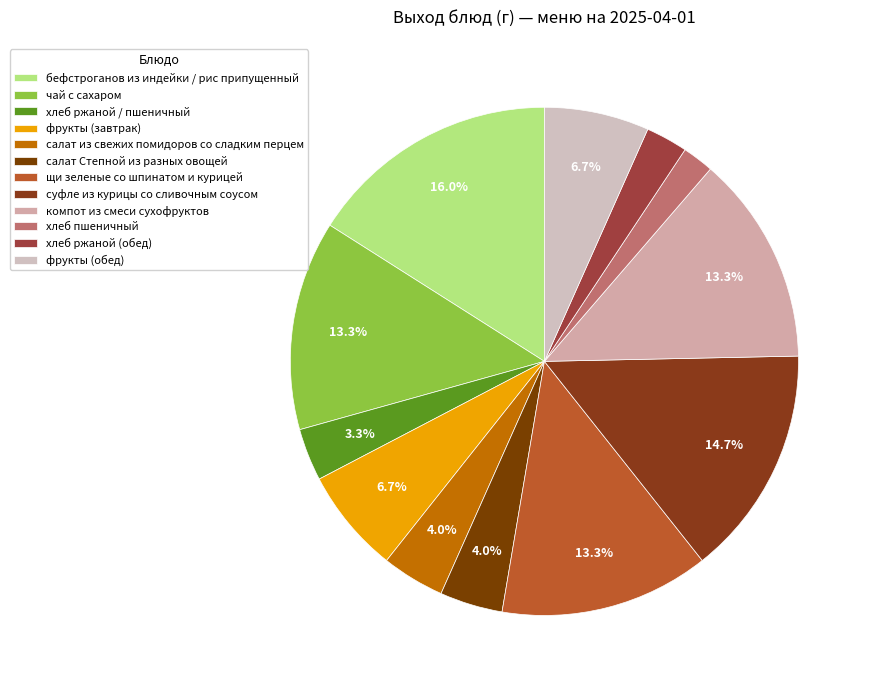

To the nearest percent, what is the combined percentage of хлеб ржаной / пшеничный and салат Степной из разных овощей?

7%